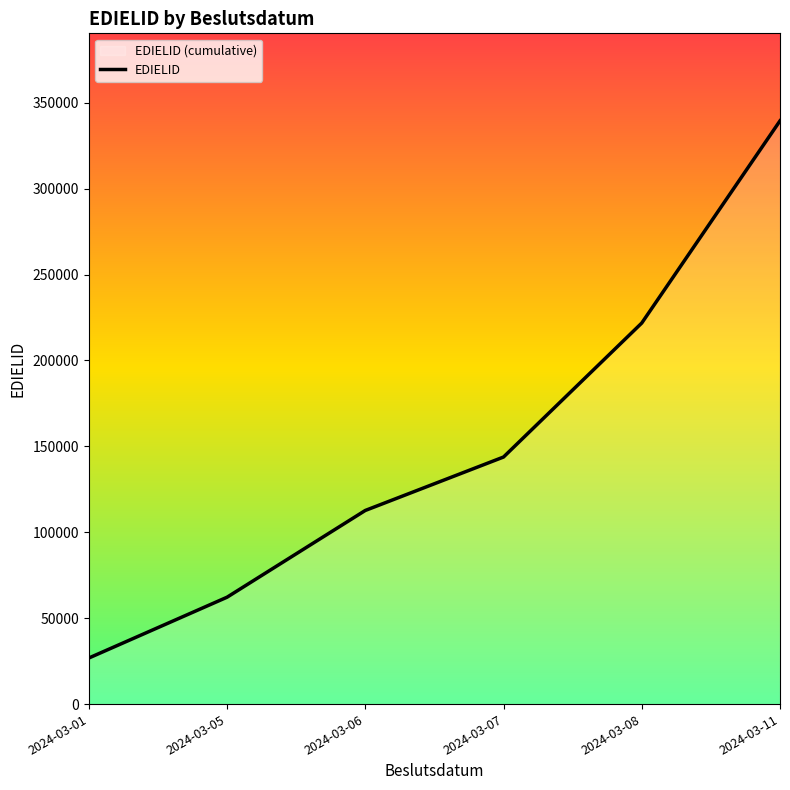

Reading left to right, what are all the values shown in this chart?

2024-03-01=26800	2024-03-05=62200	2024-03-06=112700	2024-03-07=143800	2024-03-08=221800	2024-03-11=339500